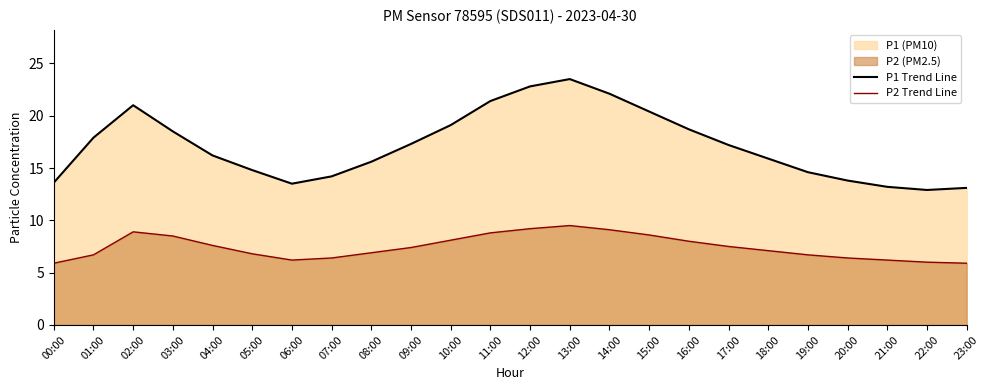

True or false: P2 Trend Line has a value of 3.7 at 10:00.

False